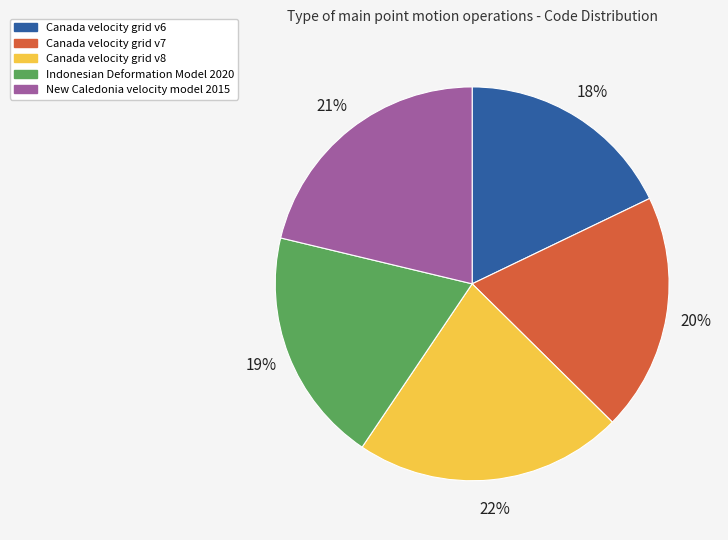

True or false: Canada velocity grid v6 accounts for 5% of the total.

False